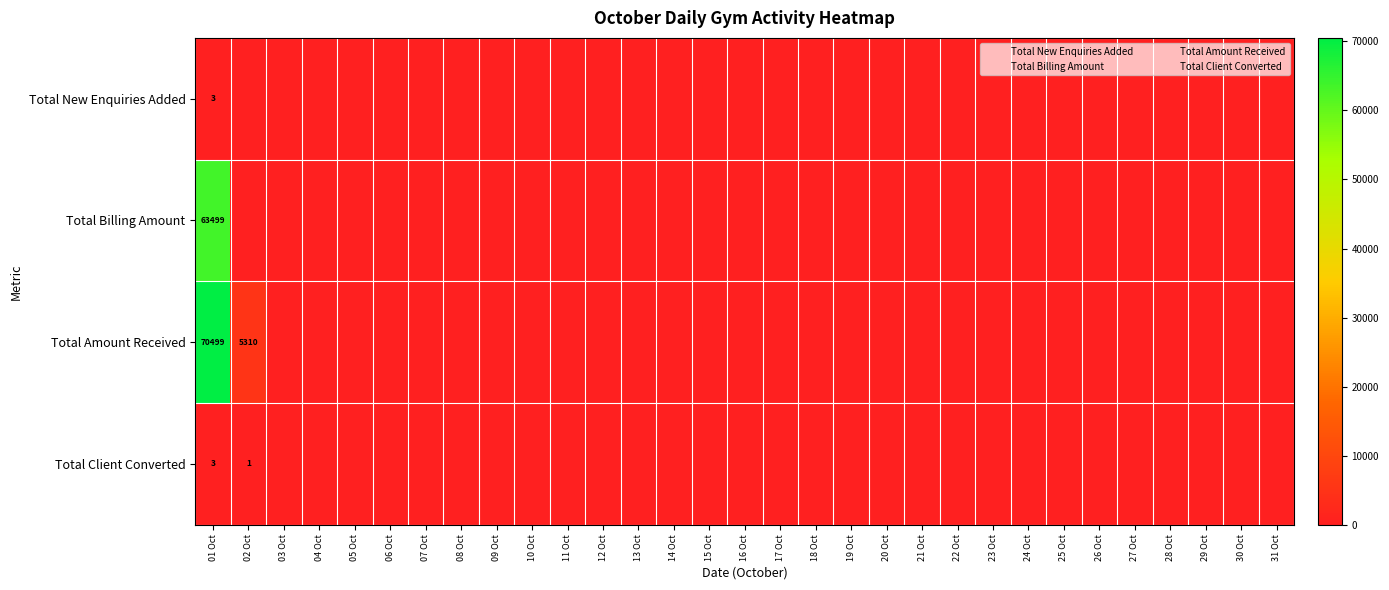

Is it true that Total Billing Amount equals 0 at 28 Oct?

True